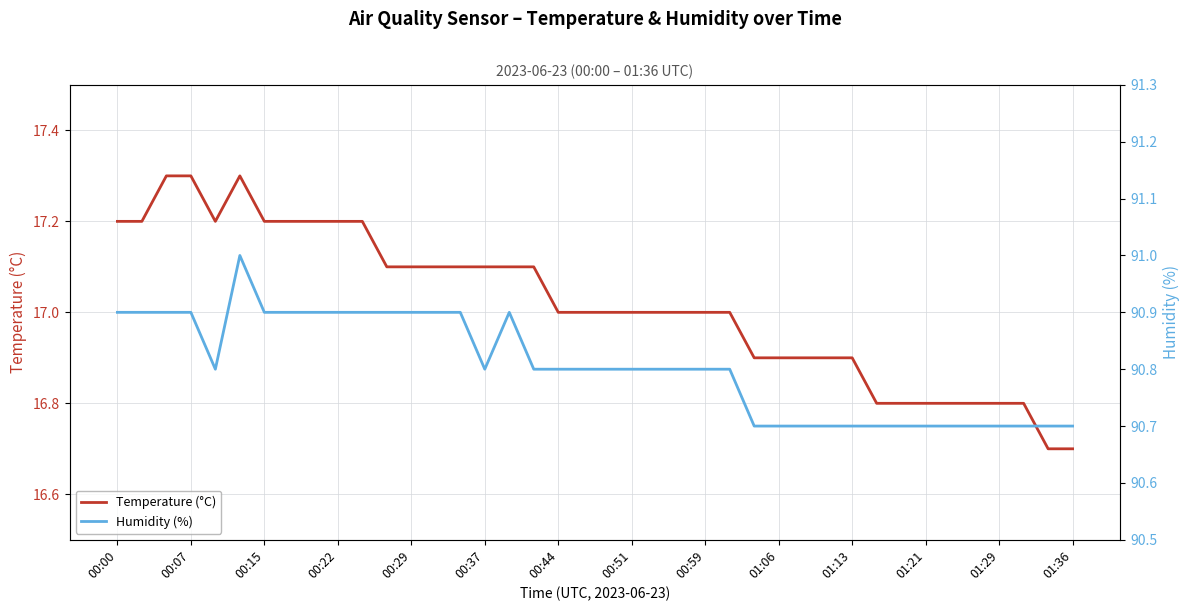

In Humidity (%), how many points are lower than both neighbors (excluding endpoints)?

2